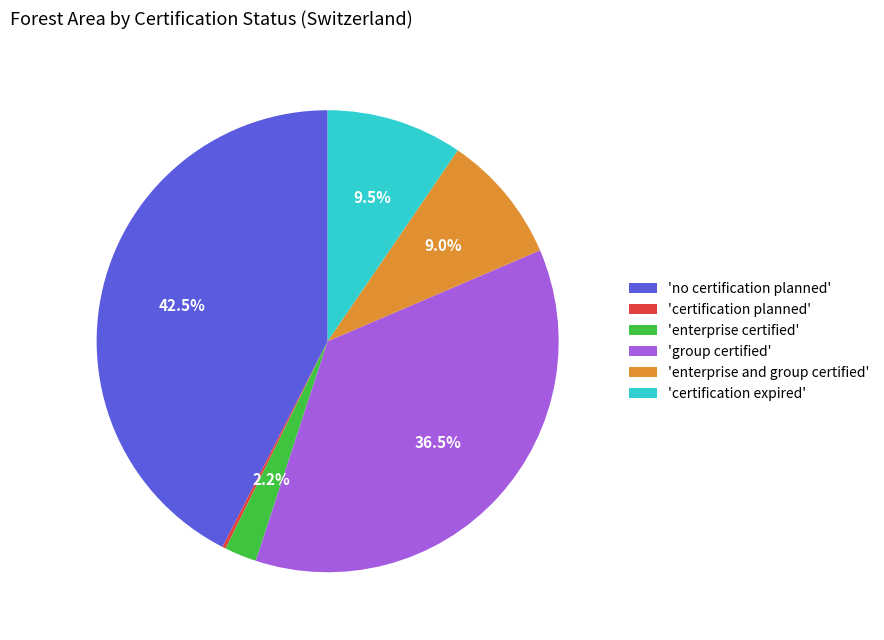

What is the largest slice in the pie chart?

'no certification planned'